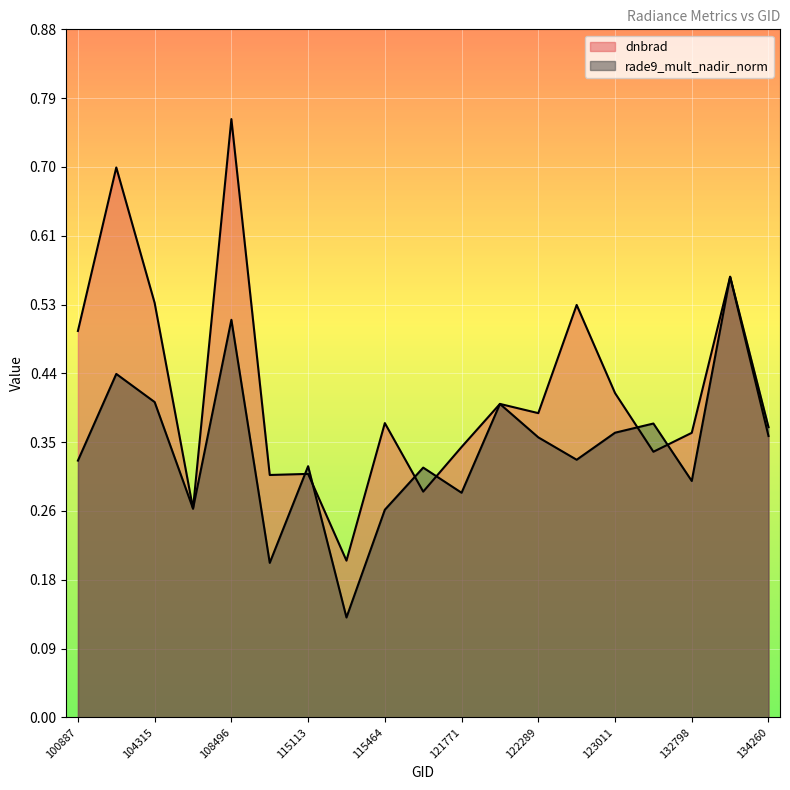

Reading left to right, transcribe all the data shown in this chart.

dnbrad: 0.5	0.7	0.5	0.3	0.8	0.3	0.3	0.2	0.4	0.3	0.3	0.4	0.4	0.5	0.4	0.3	0.4	0.6	0.4
rade9_mult_nadir_norm: 0.3	0.4	0.4	0.3	0.5	0.2	0.3	0.1	0.3	0.3	0.3	0.4	0.4	0.3	0.4	0.4	0.3	0.6	0.4